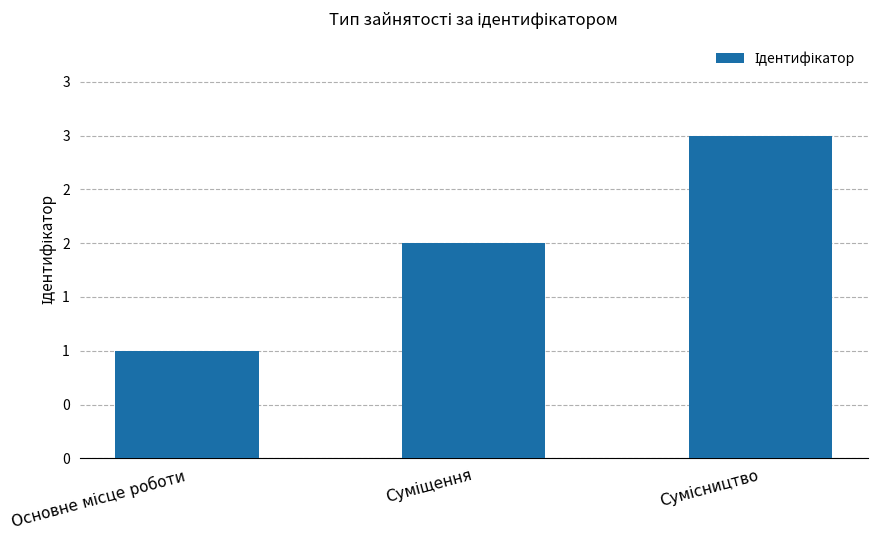

List the labels in order of value, smallest first.

Основне місце роботи, Суміщення, Сумісництво